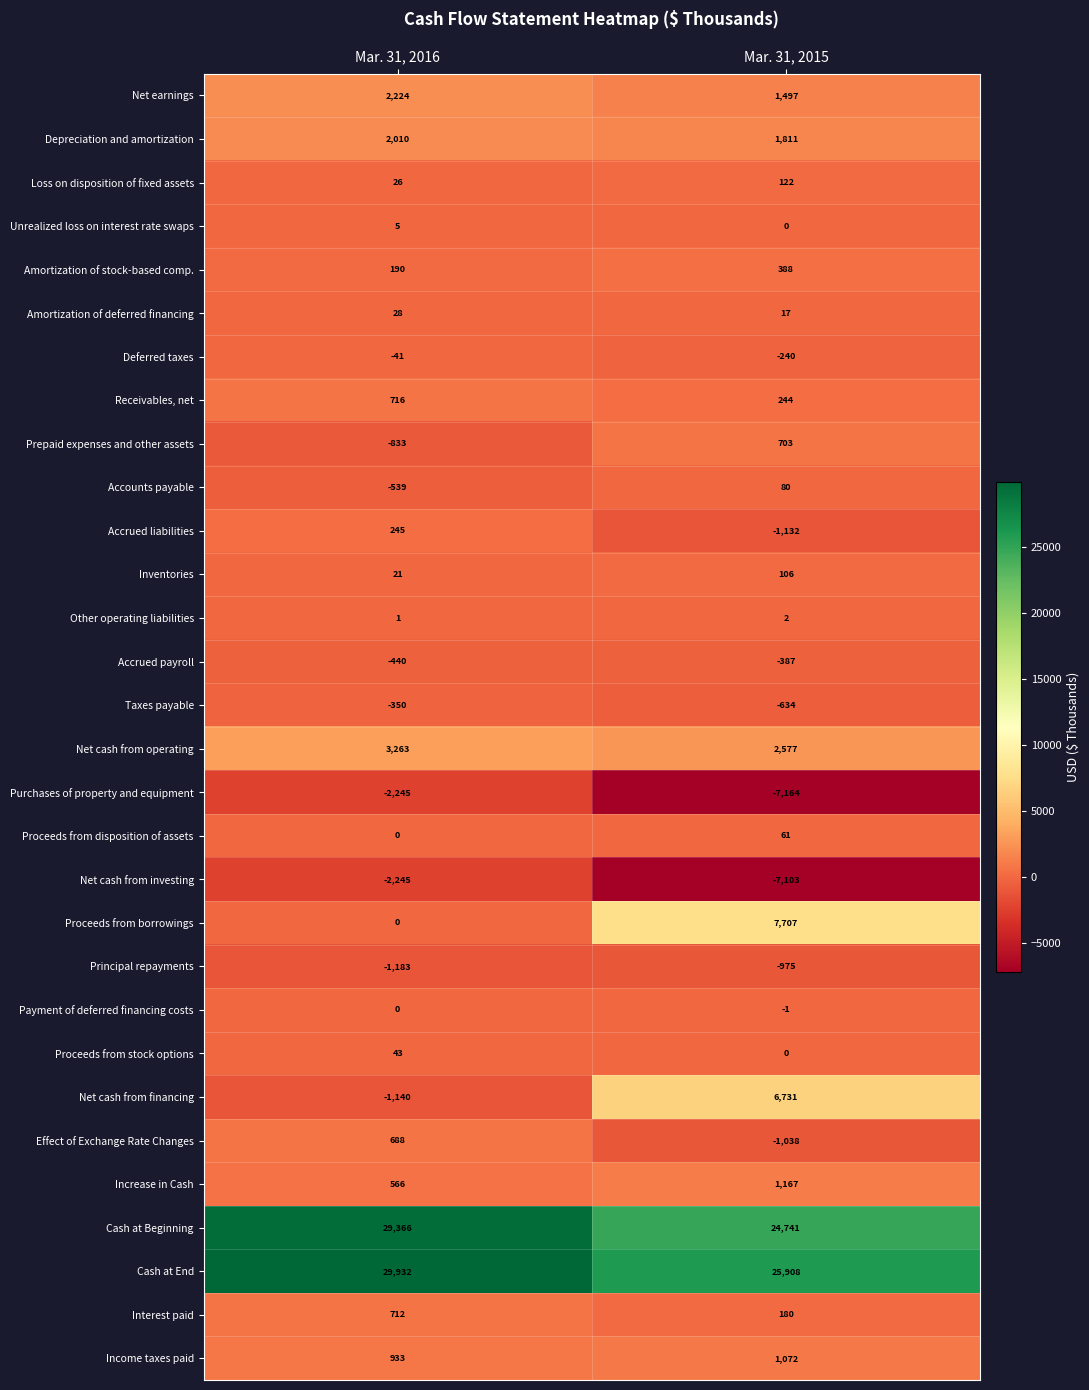

What is the total value across all series at Mar. 31, 2015?

56440